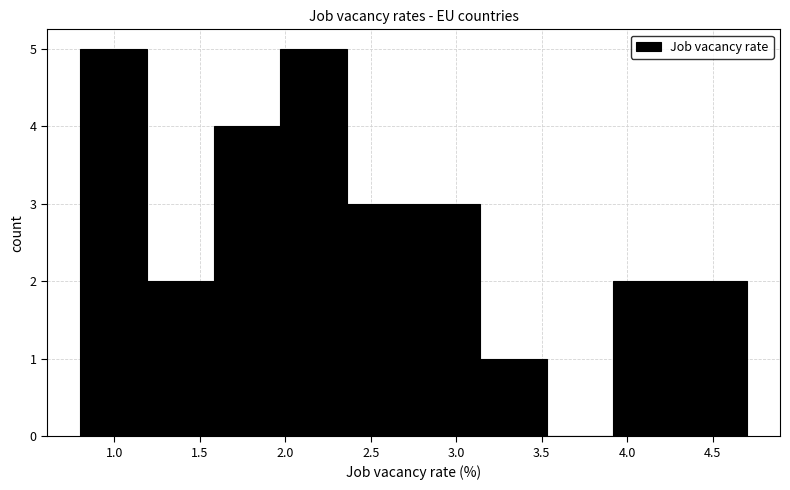

Reading left to right, list every bar in this chart as the range it spans on the x-axis followed by its height. Neither the bar edges nor the heights are printed on the chart, so give them approximately, as read against the axes.

0.80 to 1.19: 5
1.19 to 1.58: 2
1.58 to 1.97: 4
1.97 to 2.36: 5
2.36 to 2.75: 3
2.75 to 3.14: 3
3.14 to 3.53: 1
3.53 to 3.92: 0
3.92 to 4.31: 2
4.31 to 4.70: 2